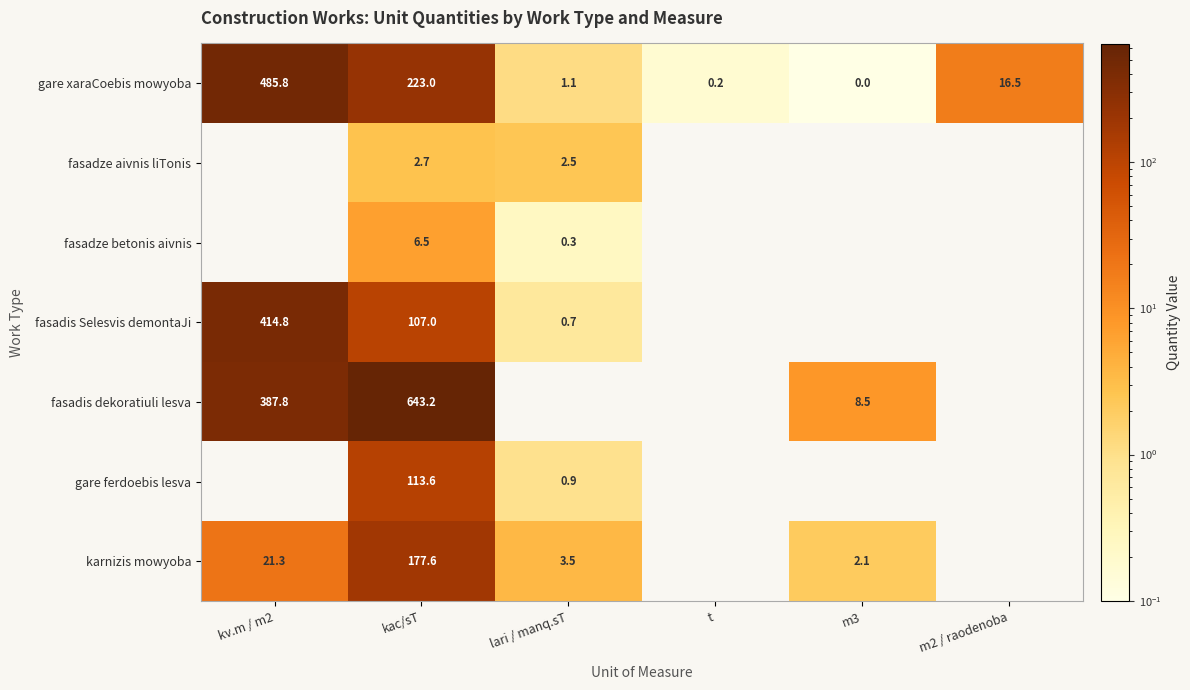

At which label is fasadze betonis aivnis closest to 3?

lari / manq.sT